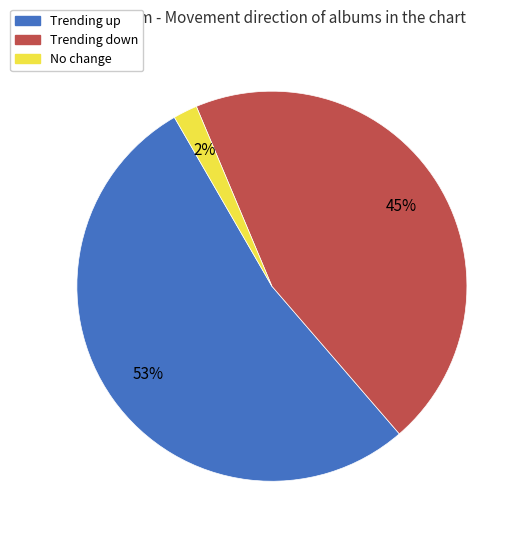

Is there a majority slice in this chart?

Yes